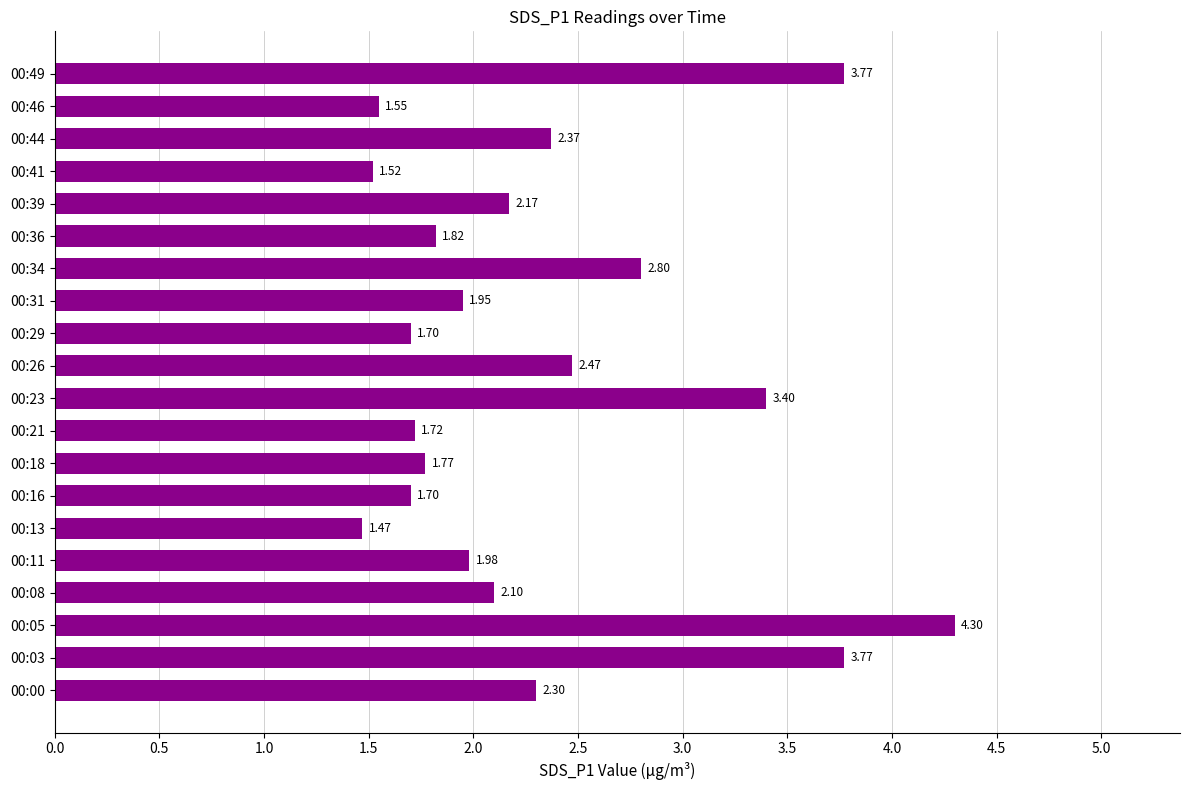

What is the ratio of the value at 00:21 to the value at 00:16?

1.0